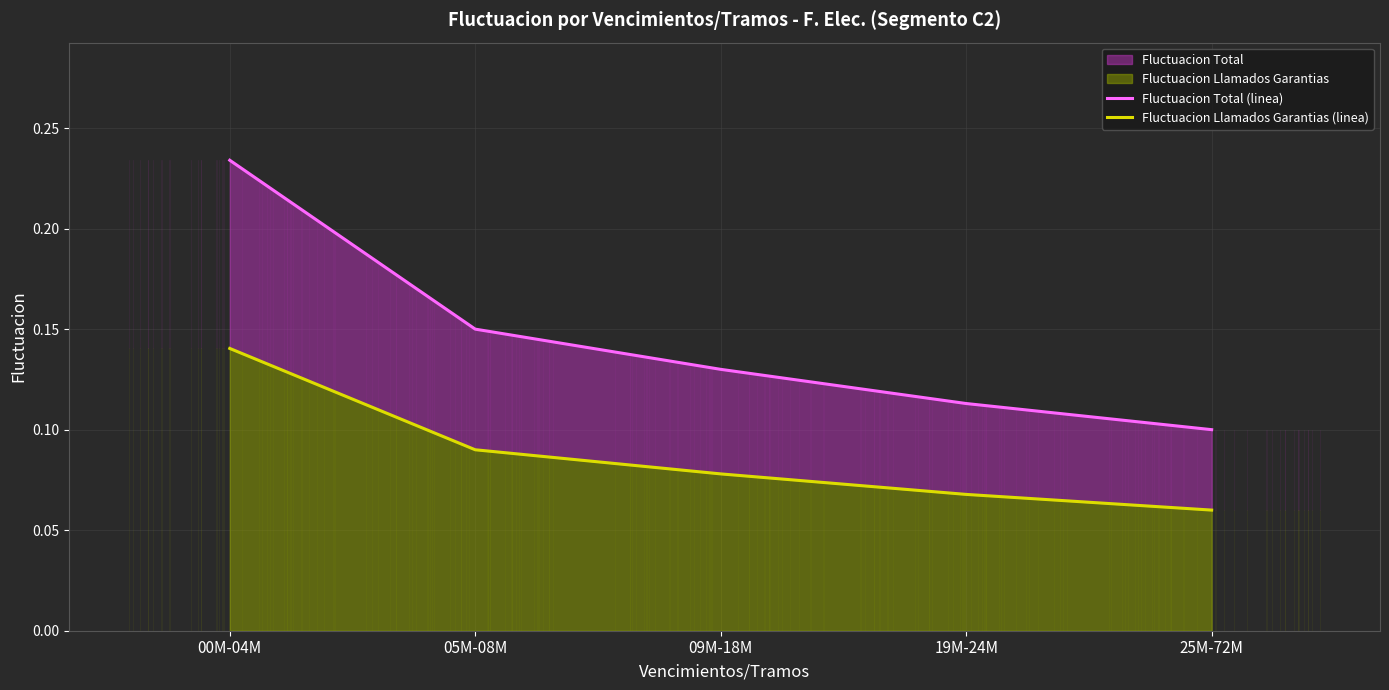

What is the average value of the Fluctuacion Llamados Garantias (linea) series?

0.1